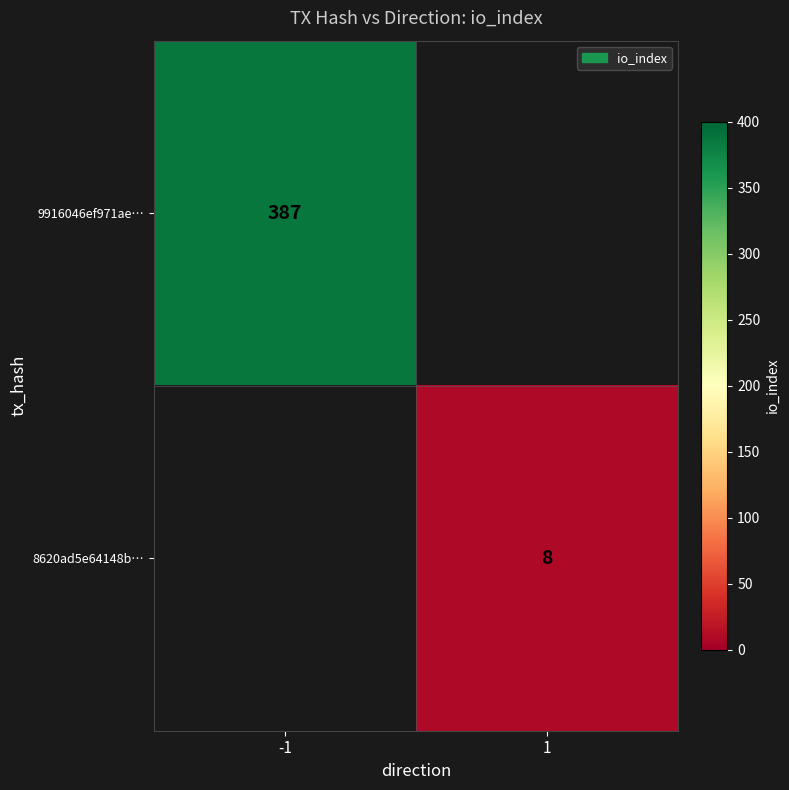

The value of 8620ad5e64148b… at 1 is 3. True or false?

False